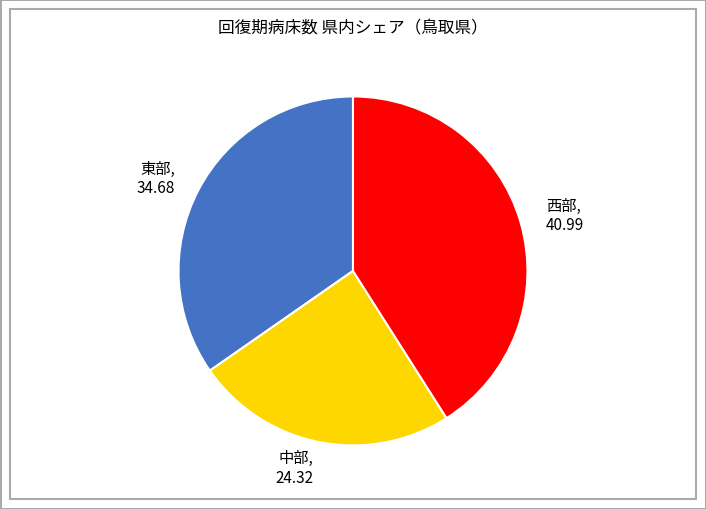

Between 中部, 24.32 and 東部, 34.68, which is larger?

東部, 34.68